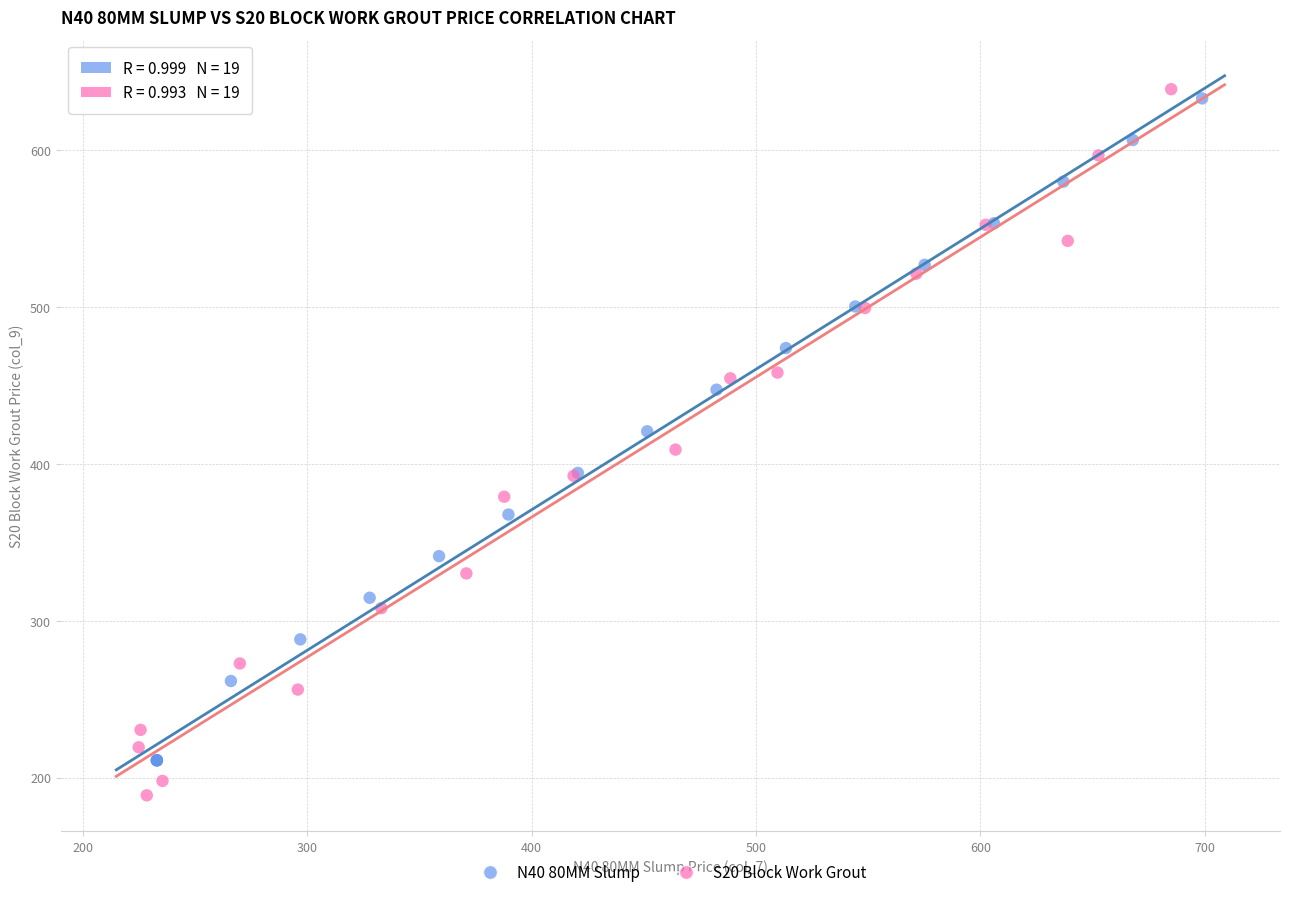

What are all the series names shown in the legend?

N40 80MM Slump, S20 Block Work Grout